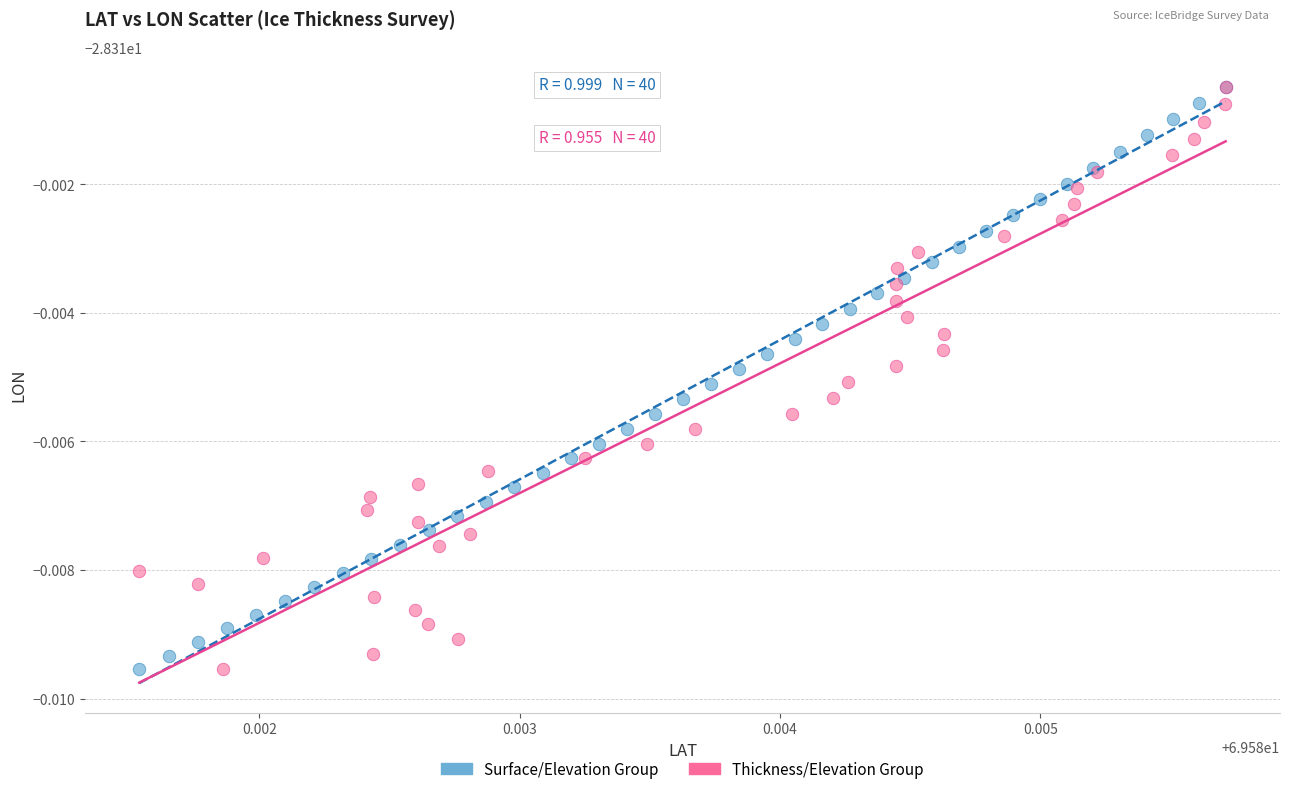

What are all the series names shown in the legend?

Surface/Elevation Group, Thickness/Elevation Group